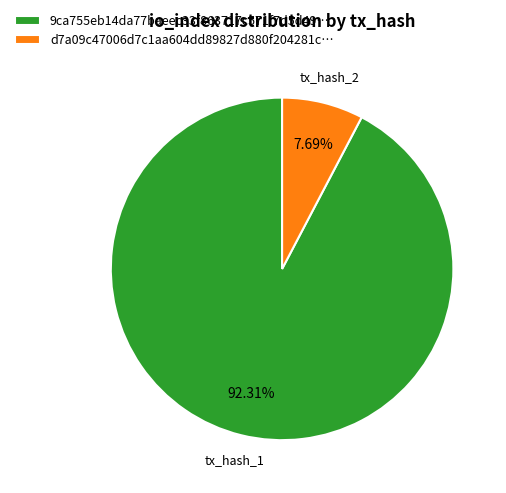

Combined, do d7a09c47006d7c1aa604dd89827d880f204281c… and 9ca755eb14da77baeec33f863717c571f7d5d49… account for over 50%?

Yes